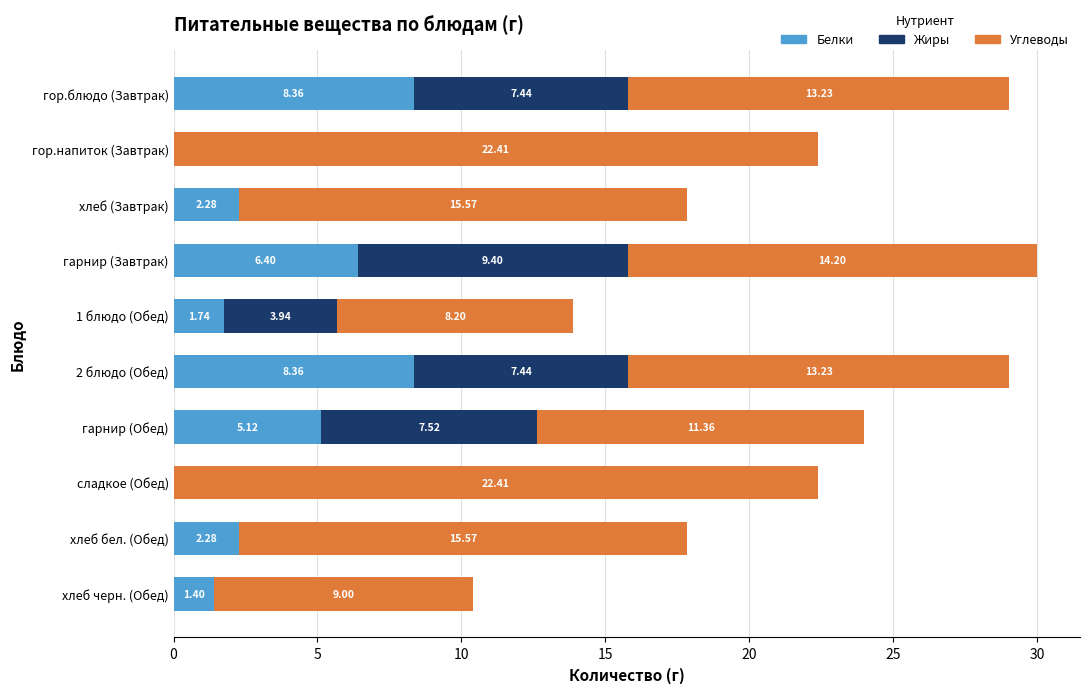

At which category is the sum across all series the highest?

гарнир (Завтрак)